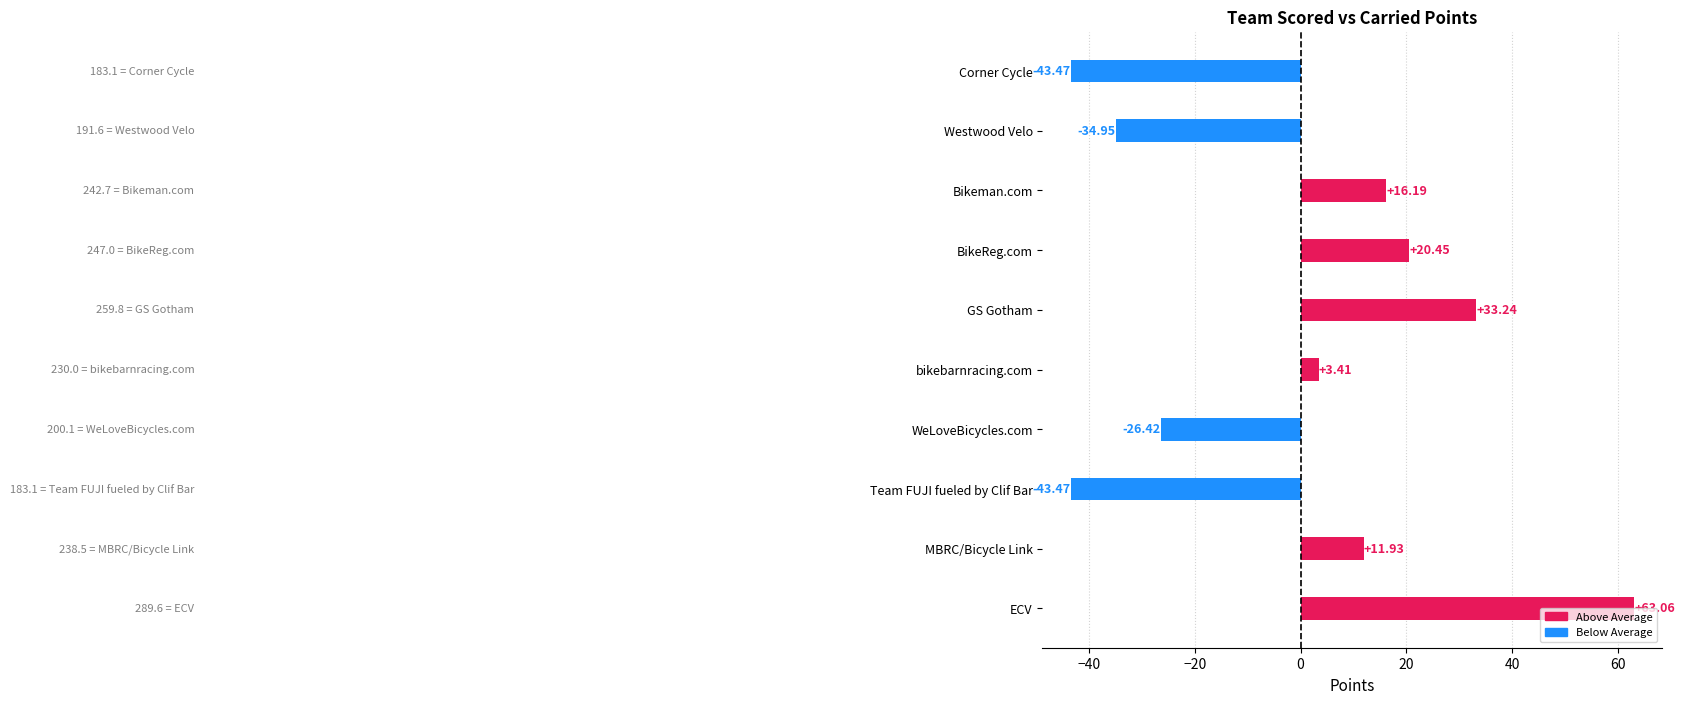

Count the number of values greater than 11.

5